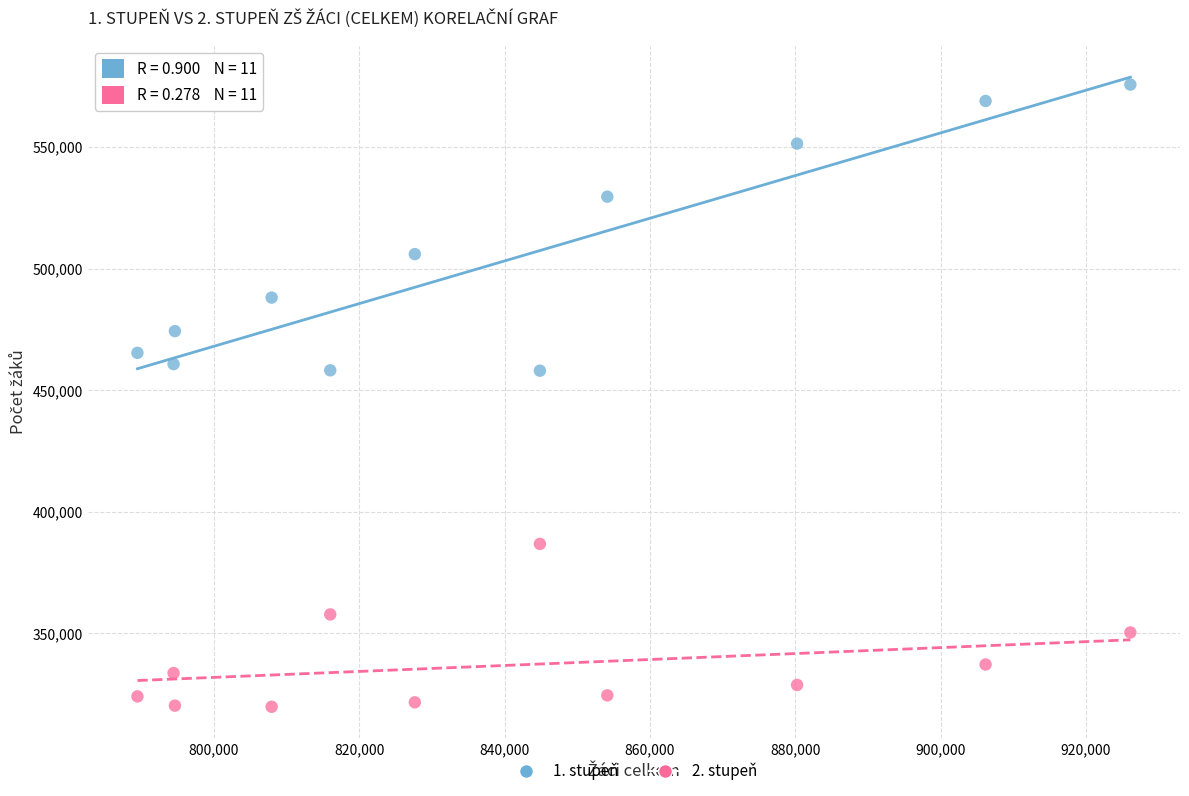

Which series has the largest Y range (max minus min)?

1. stupeň